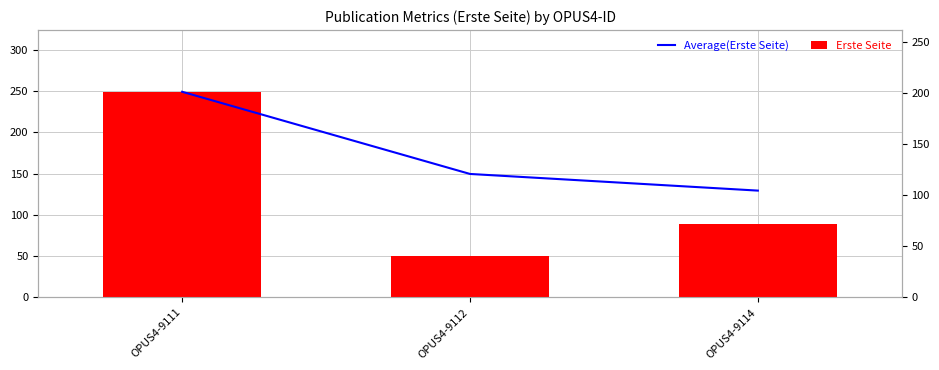

True or false: Average(Erste Seite) has a value of 249.0 at OPUS4-9111.

True